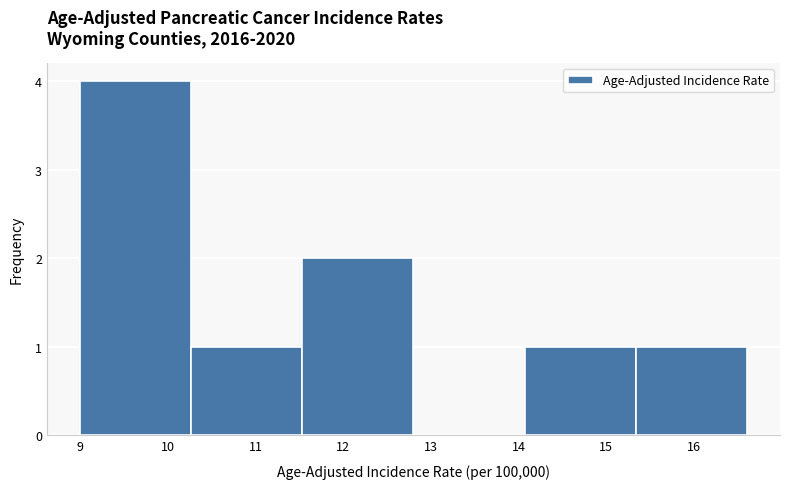

Which range on the x-axis has the tallest bar?

9.0 to 10.3